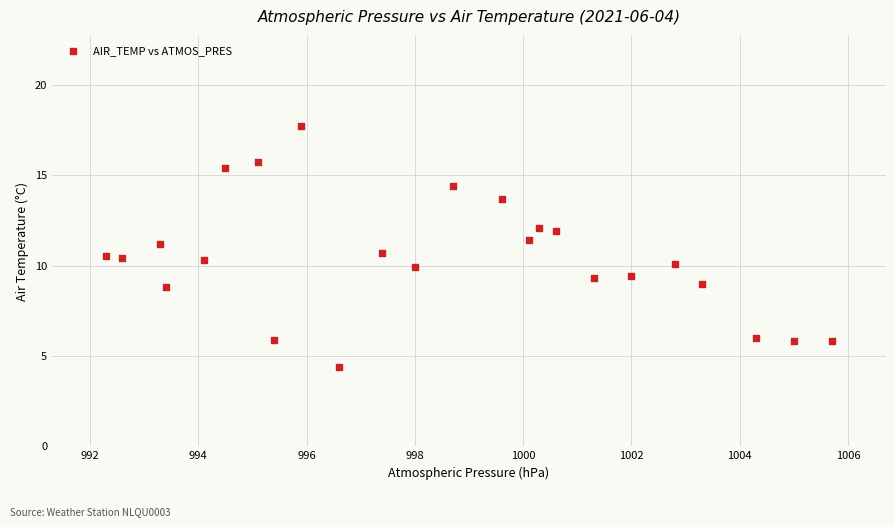

What is the range of Y values (max minus min)?

13.3